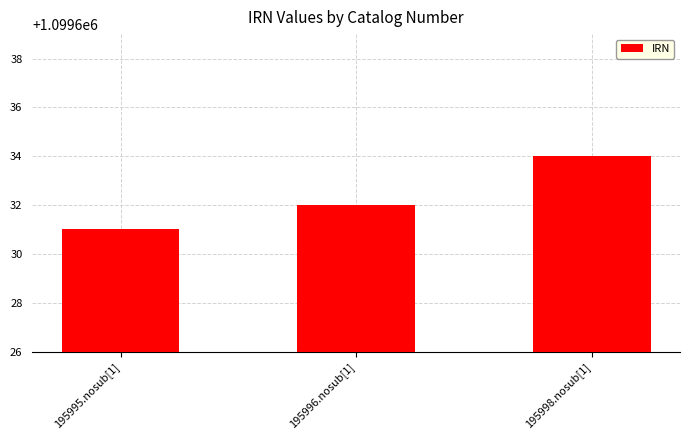

True or false: the data shows 1677243 at 195998.nosub[1].

False